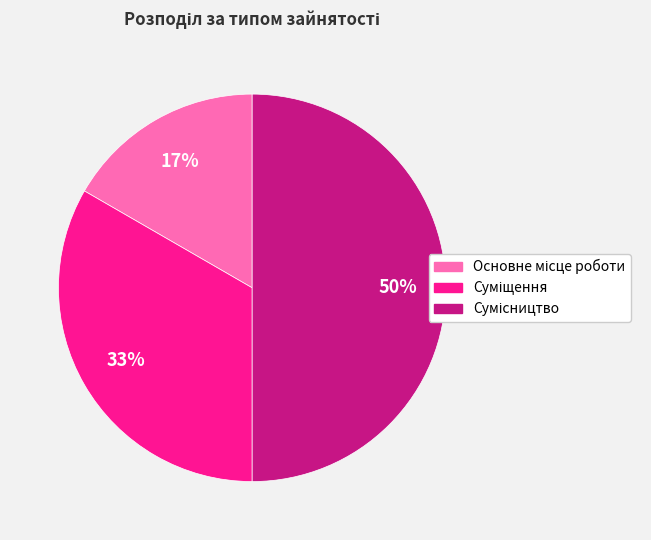

How many segments does this pie chart have?

3